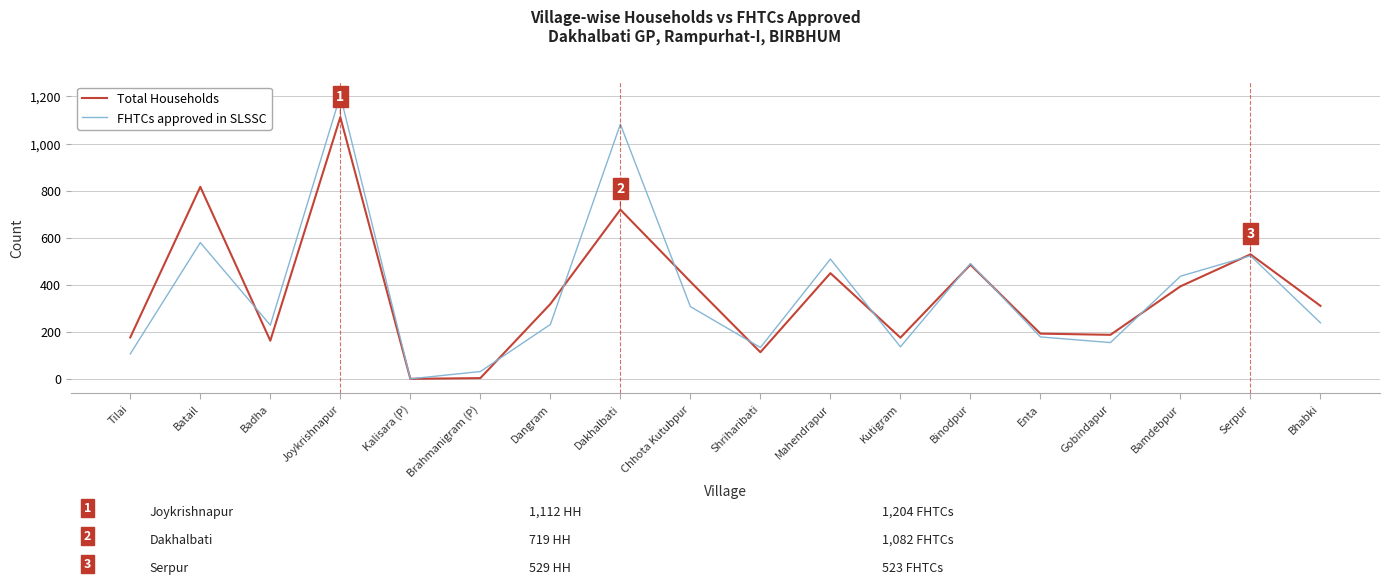

True or false: FHTCs approved in SLSSC has a value of 576 at Joykrishnapur.

False